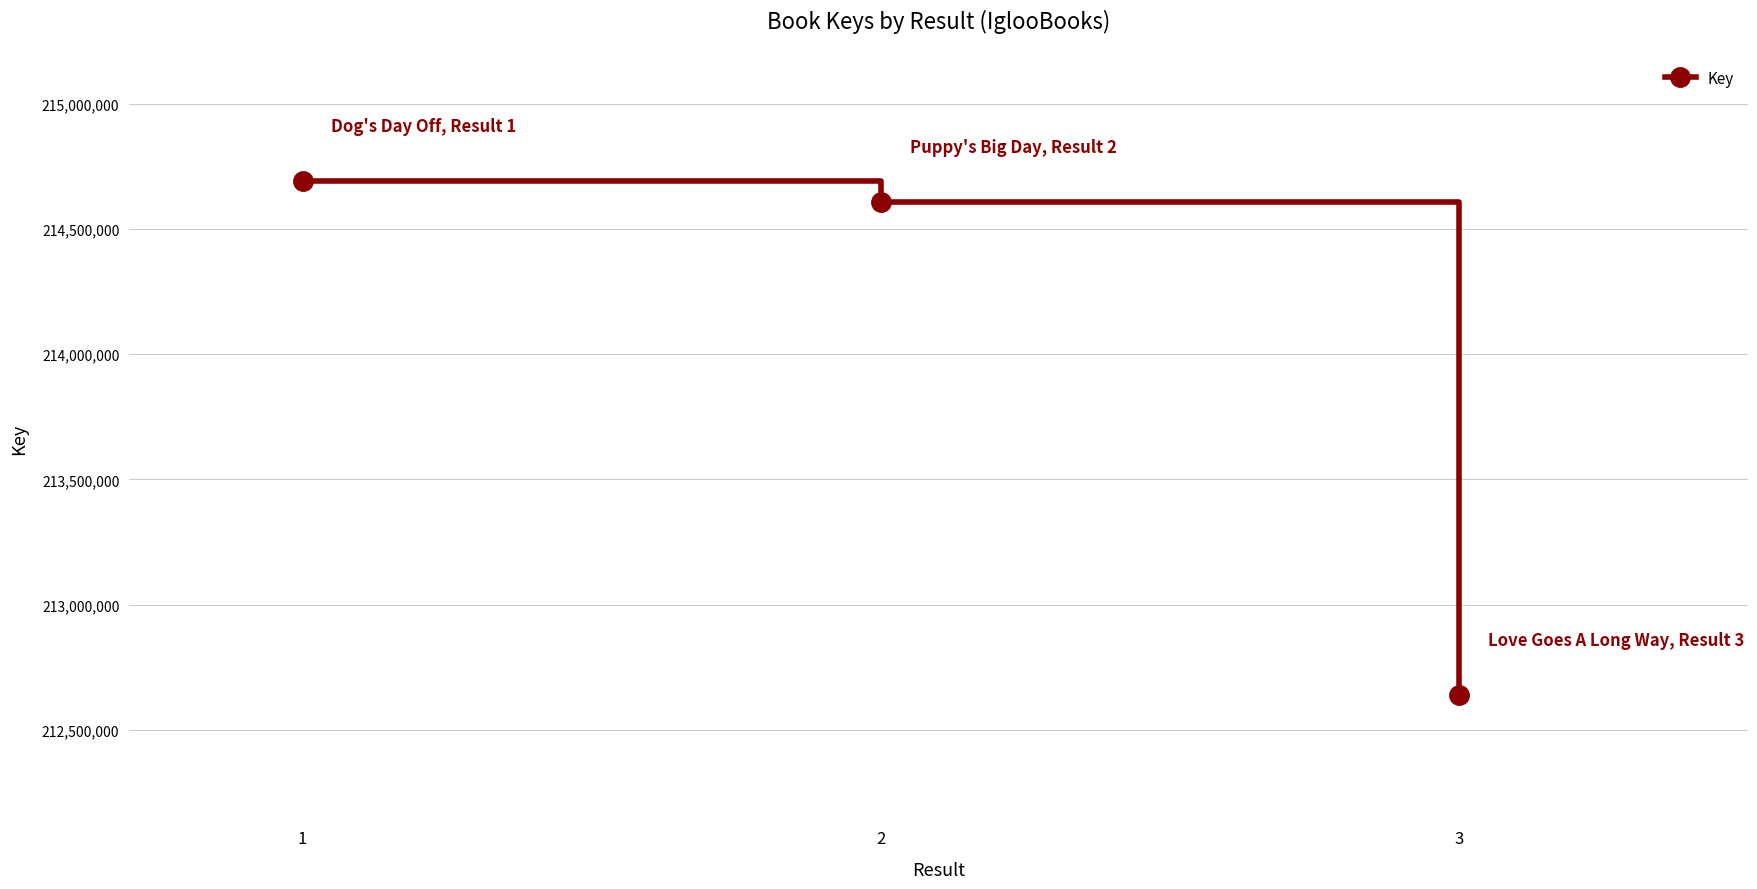

The chart shows a value of 69778731 at 1. True or false?

False